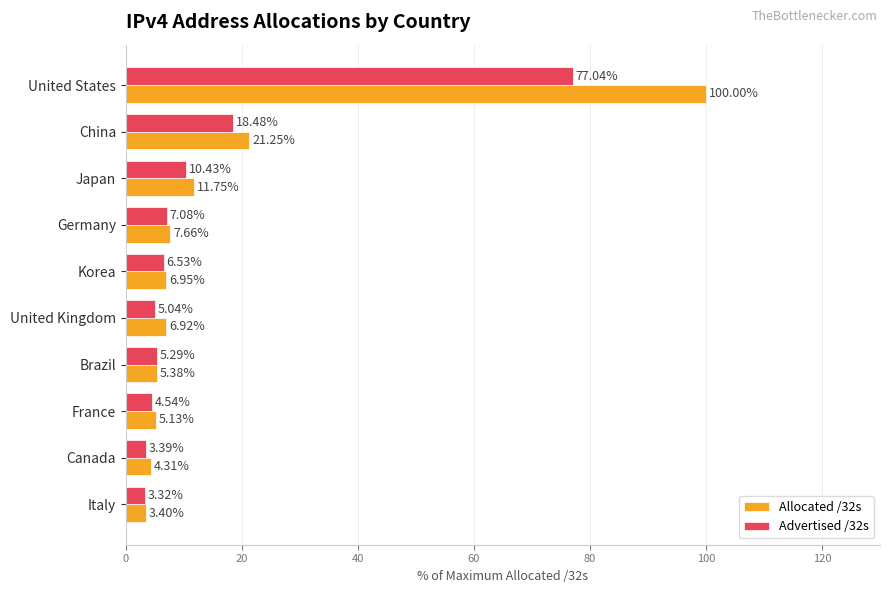

Rank the series by their maximum value, from highest to lowest.

Allocated /32s, Advertised /32s